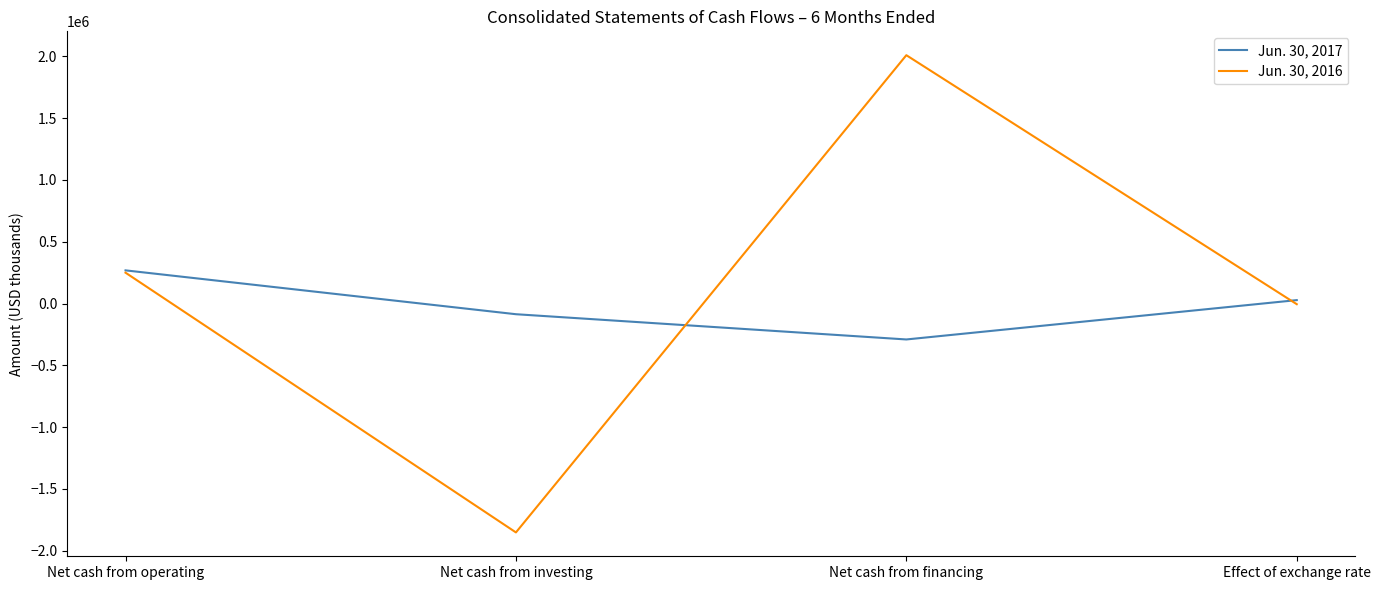

Rank the series by their average value, from lowest to highest.

Jun. 30, 2017, Jun. 30, 2016